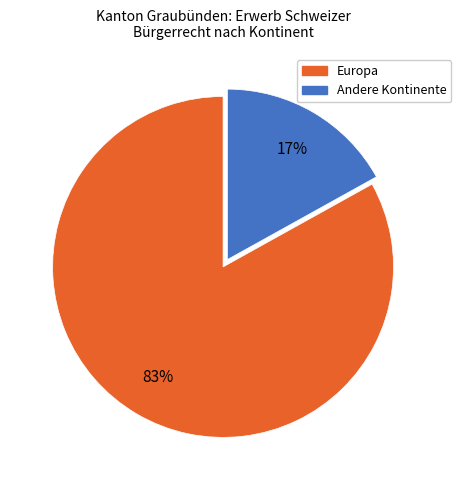

Is it true that Europa is 83% of the pie?

True